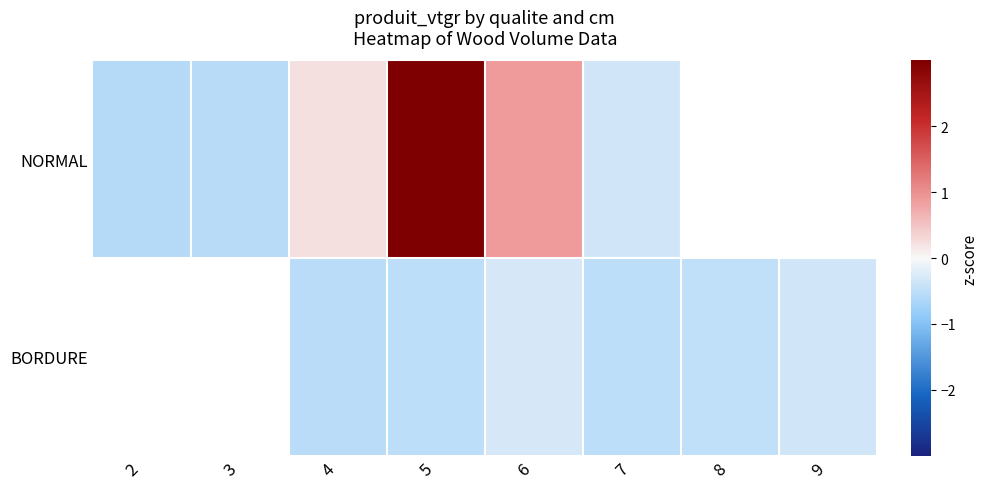

What is the approximate value of NORMAL at 7?

-0.3